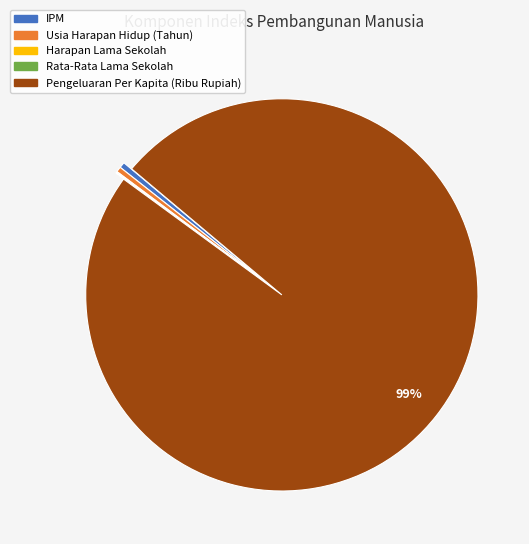

Is it true that Usia Harapan Hidup (Tahun) is 0% of the pie?

True